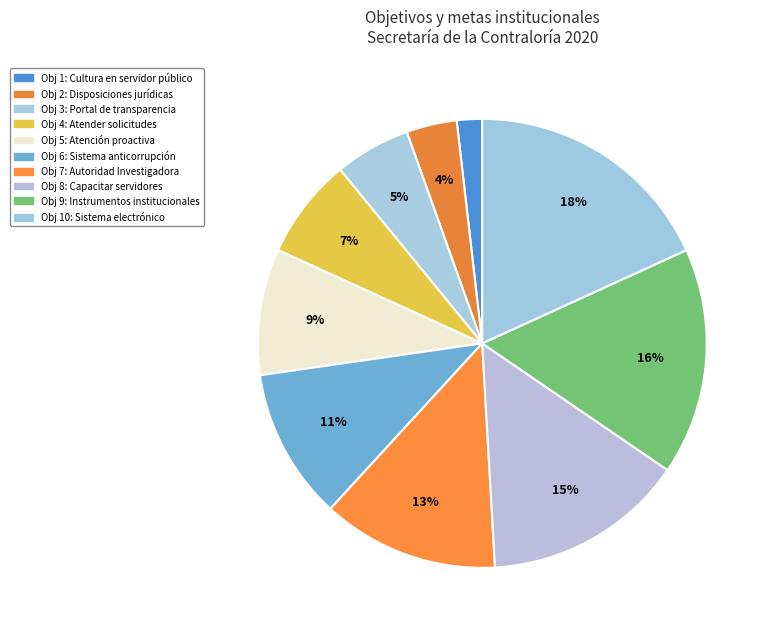

How many segments does this pie chart have?

10